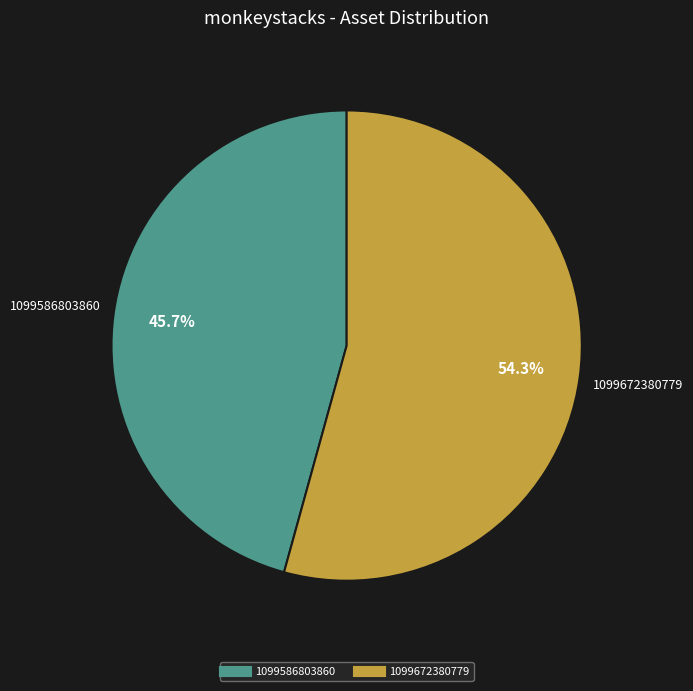

To the nearest percent, what is the combined percentage of 1099672380779 and 1099586803860?

100%